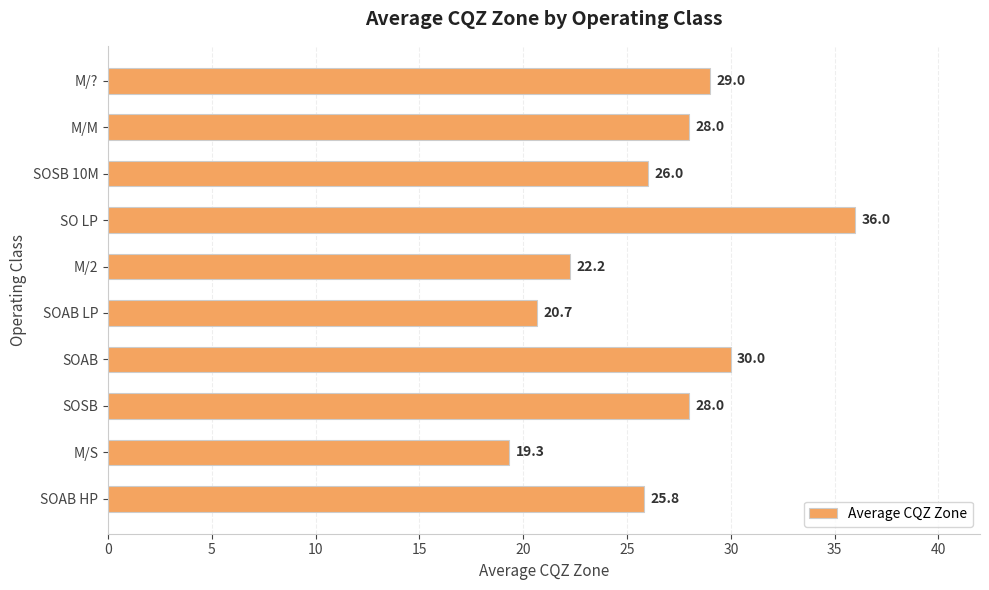

What is the sum of all values?

265.1